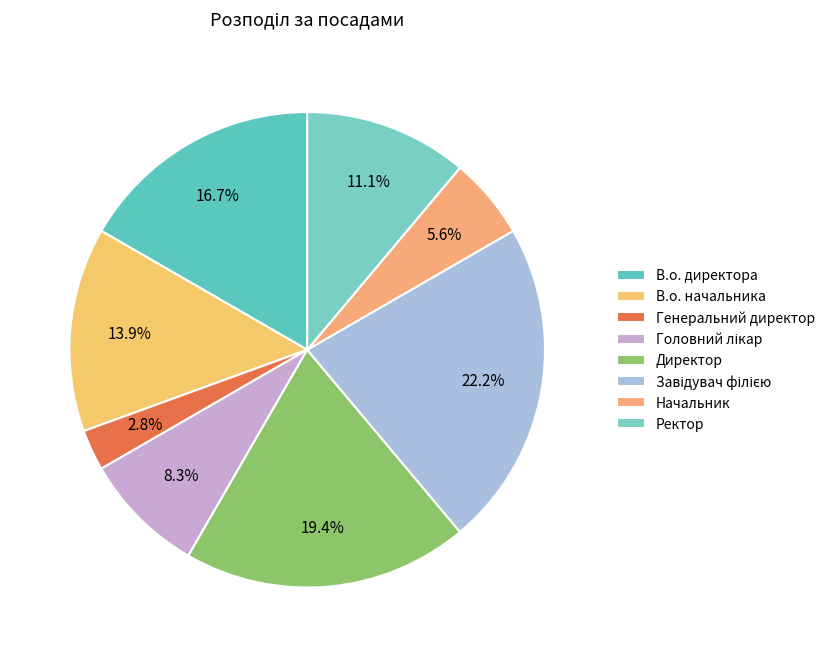

What is the ratio of the value at Директор to the value at В.о. начальника?

1.4